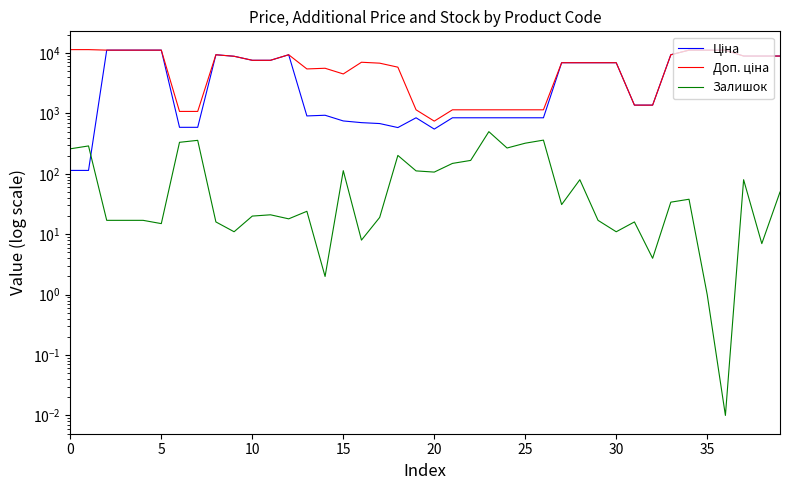

What is the lowest value of the Ціна series?

114.1